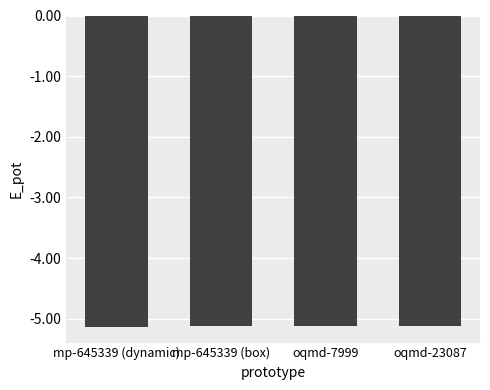

Reading left to right, extract all data points from this chart.

mp-645339 (dynamic)=-5.1	mp-645339 (box)=-5.1	oqmd-7999=-5.1	oqmd-23087=-5.1